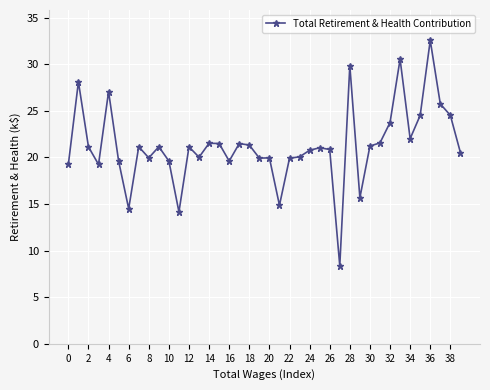

True or false: there are more than 0 points higher than both neighbors.

True